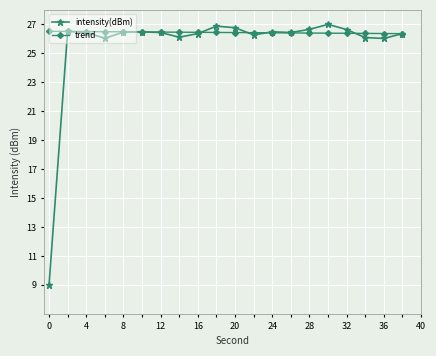

Which series has the largest range (max minus min)?

intensity(dBm)